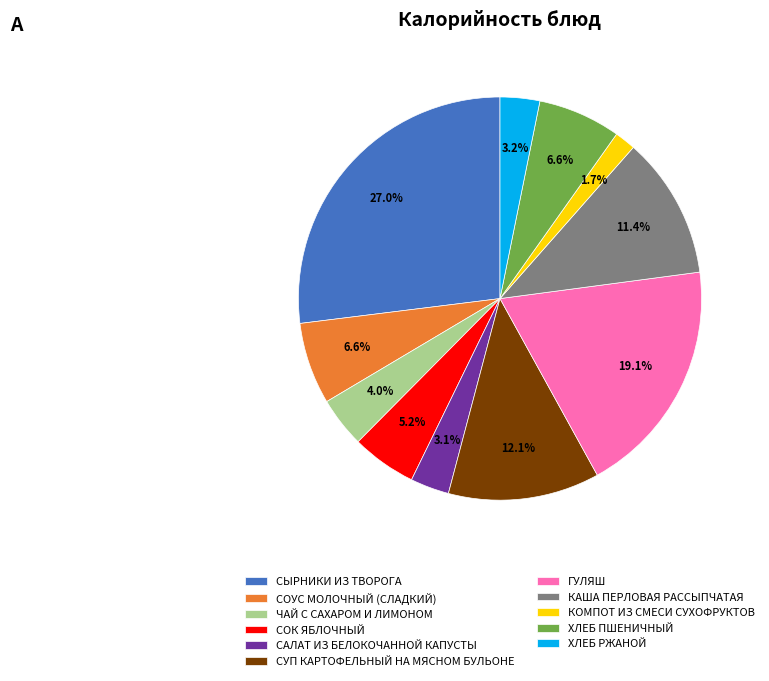

To the nearest percent, what is the combined percentage of КАША ПЕРЛОВАЯ РАССЫПЧАТАЯ and ХЛЕБ ПШЕНИЧНЫЙ?

18%